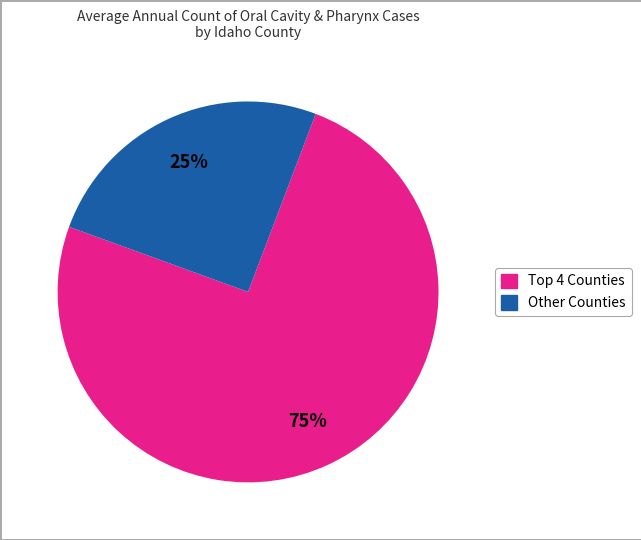

Which slice is the smallest?

Other Counties